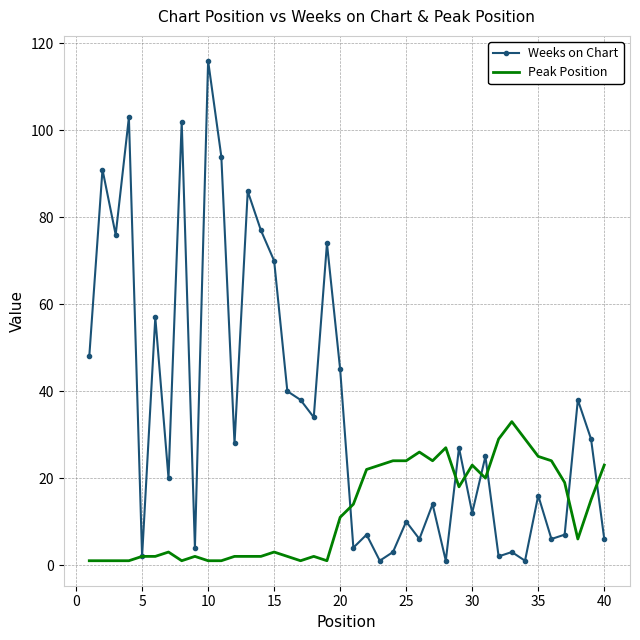

What is the greatest value displayed?

116